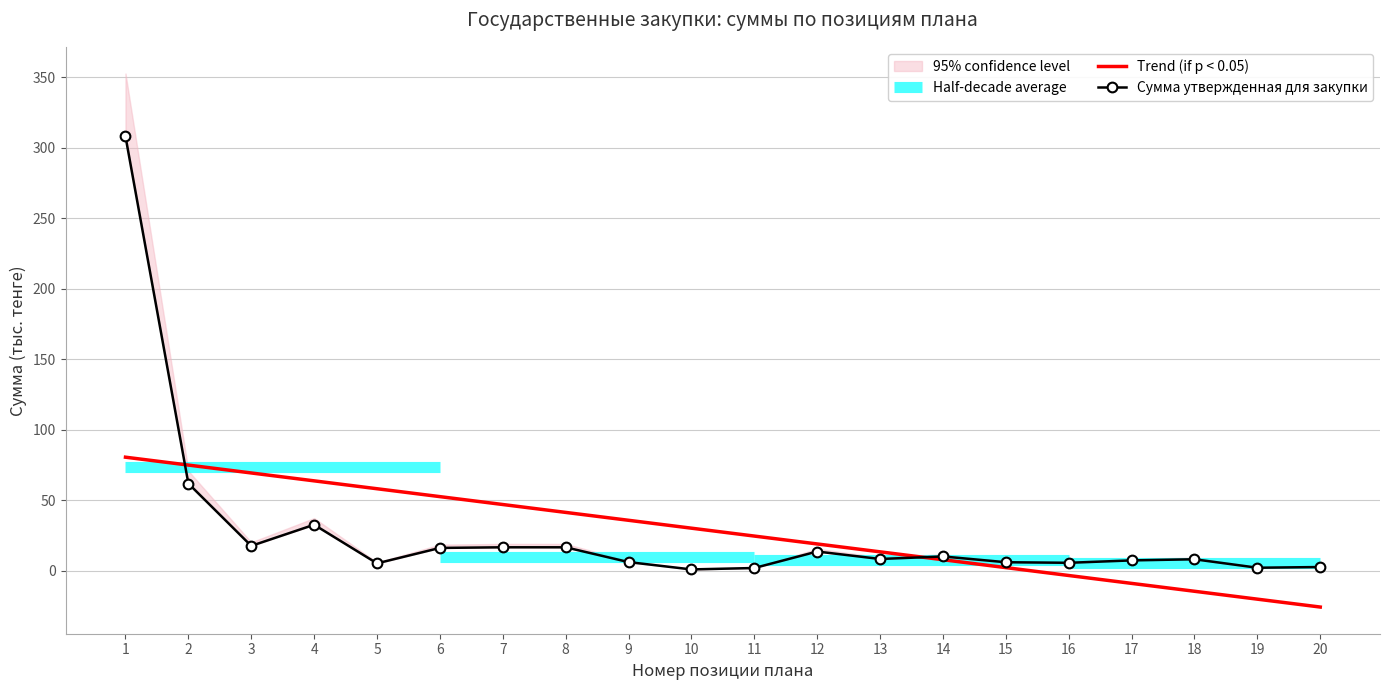

At which label does Сумма утвержденная для закупки first exceed 8?

1